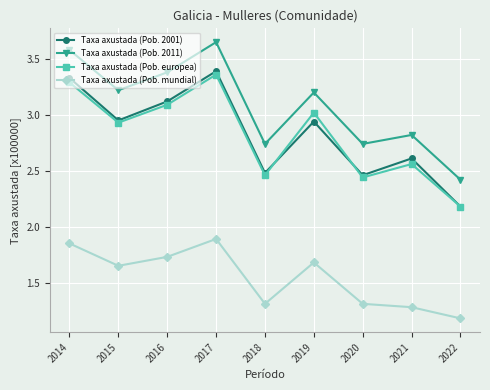

Which series has the largest total across all categories?

Taxa axustada (Pob. 2011)